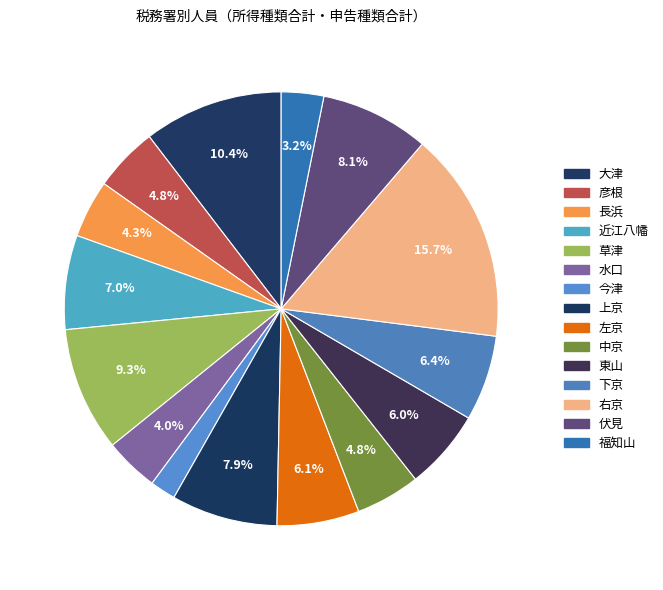

How many slices are in this pie chart?

15